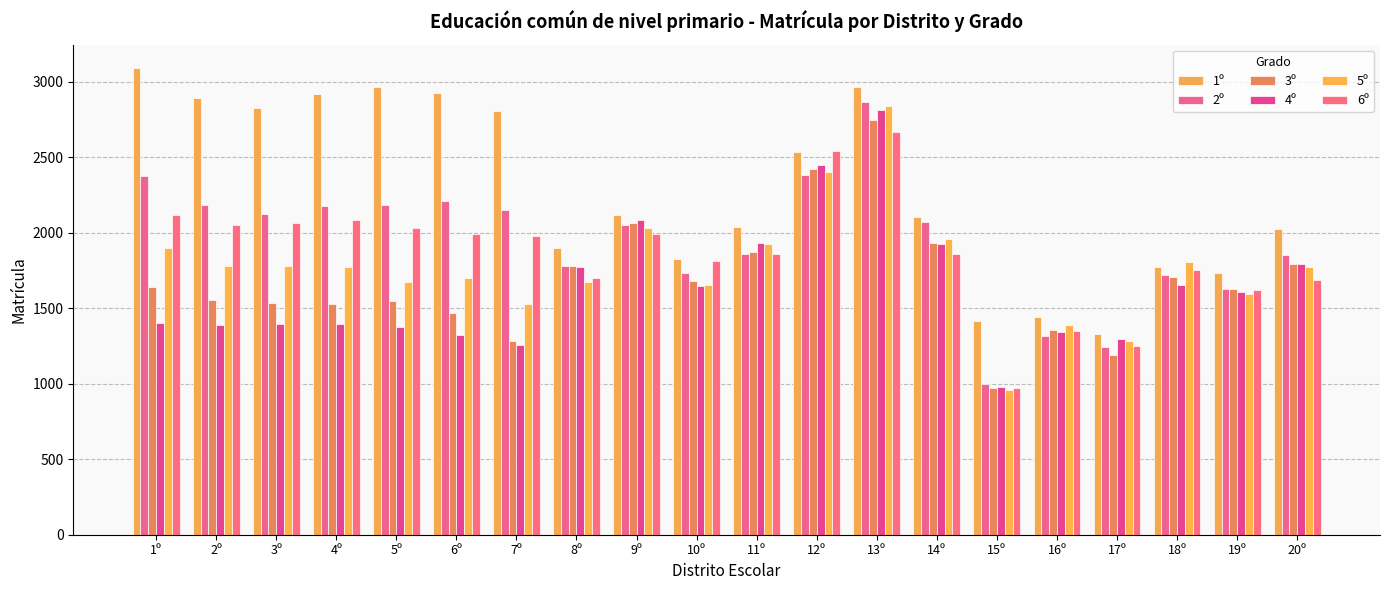

What is the maximum value shown in the chart?

3090